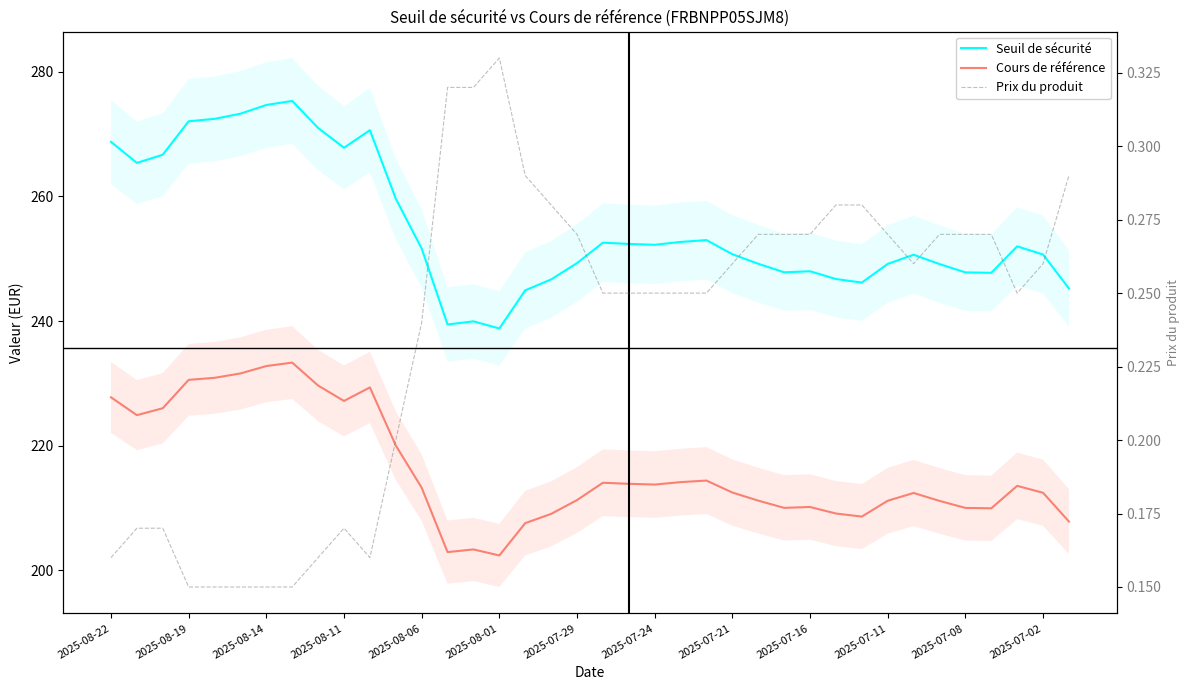

At how many categories does at least one series exceed 205?

38